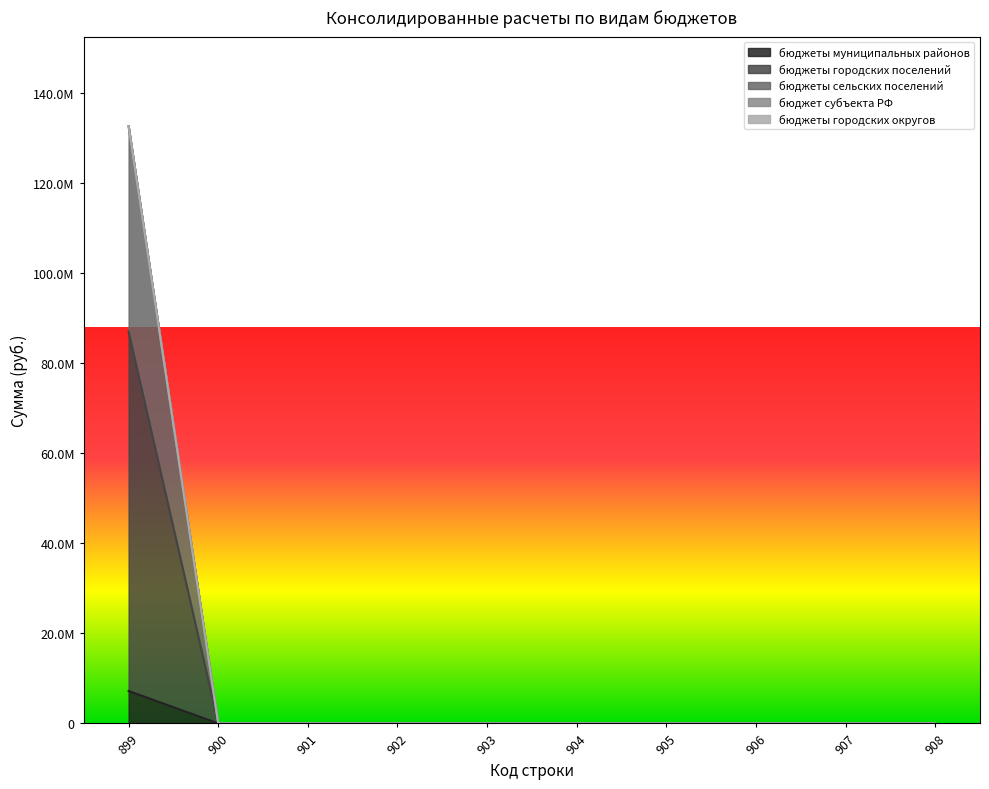

What is the average value of the бюджеты сельских поселений series?

13269503.4